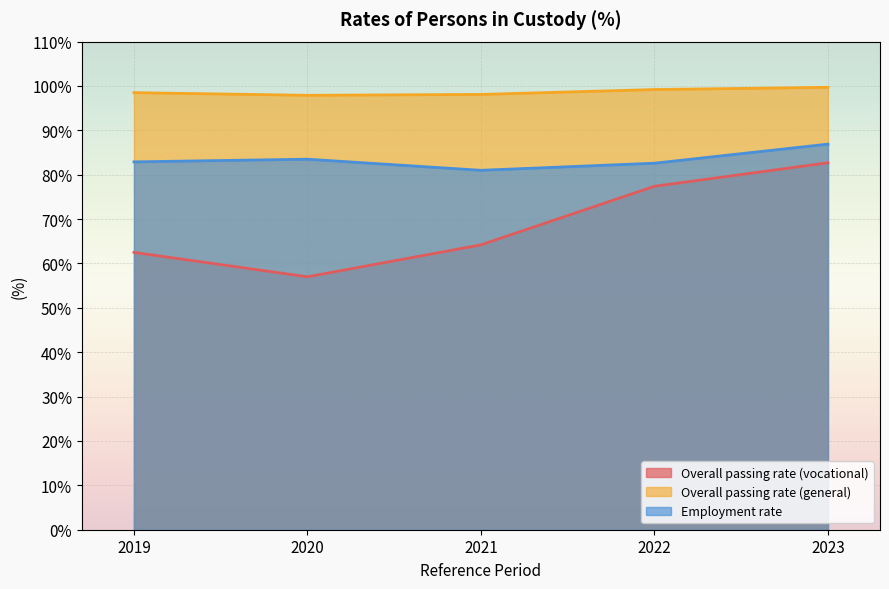

At which label is Overall passing rate (vocational) closest to 69?

2021